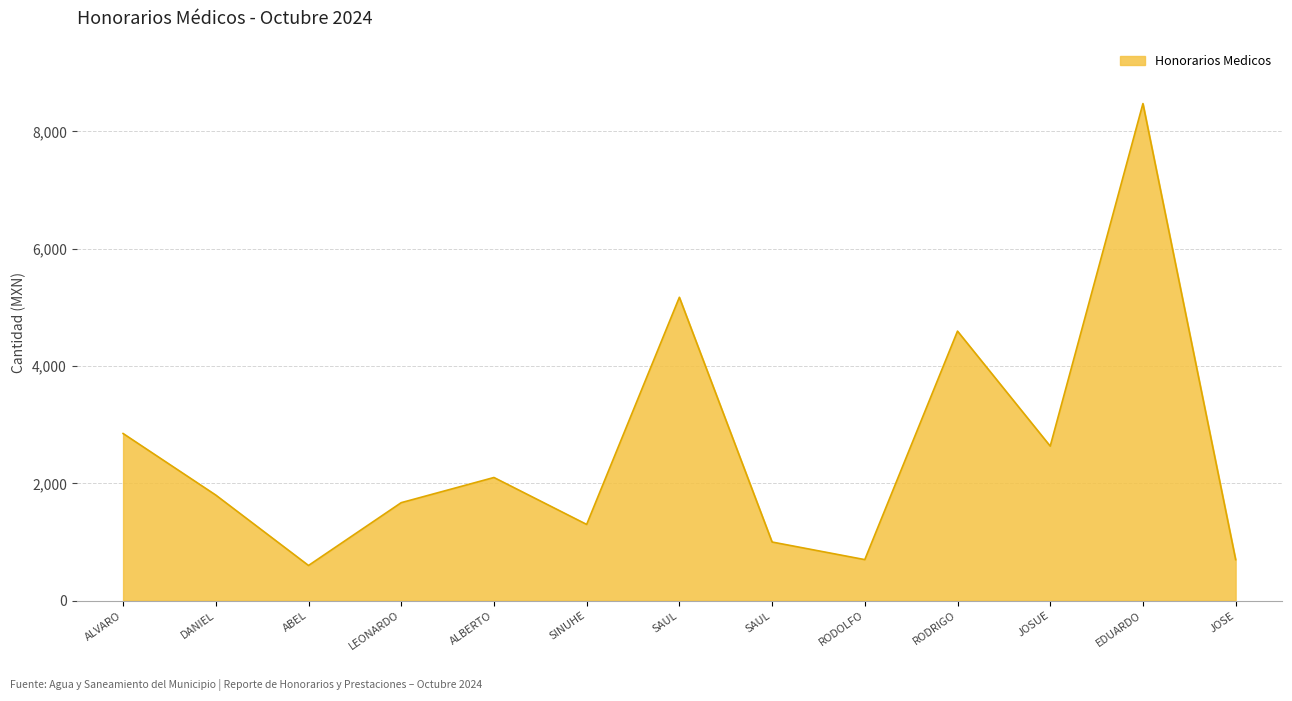

Does the chart display data point markers on the line(s)?

No